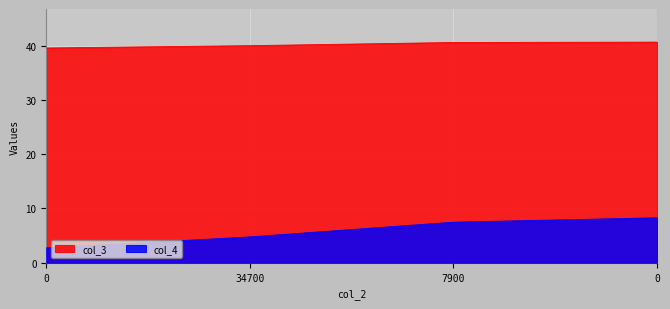

How many lines are shown in the chart?

2